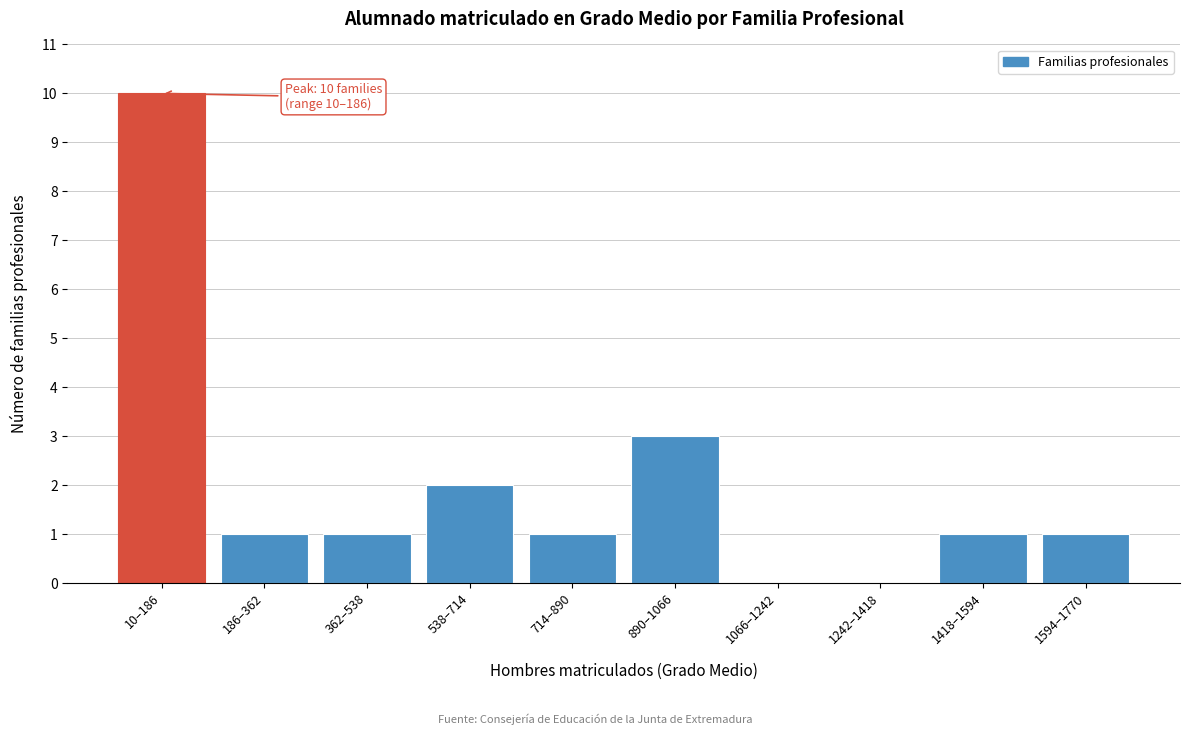

Reading left to right, transcribe all the data shown in this chart.

10–186=10	186–362=1	362–538=1	538–714=2	714–890=1	890–1066=3	1066–1242=0	1242–1418=0	1418–1594=1	1594–1770=1